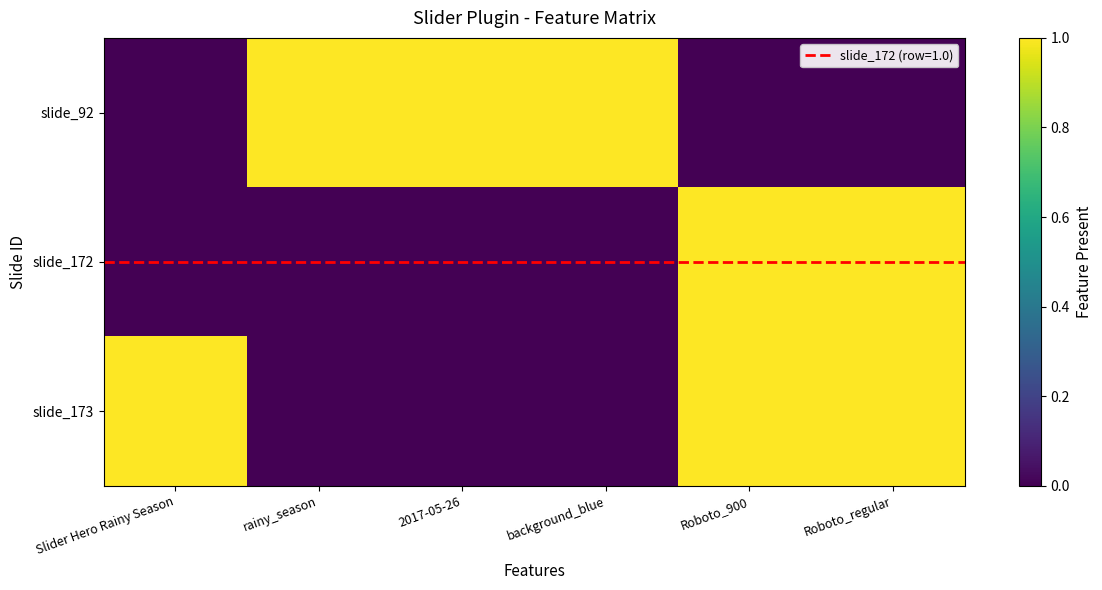

What is the spread (max minus min) of values at Roboto_900?

1